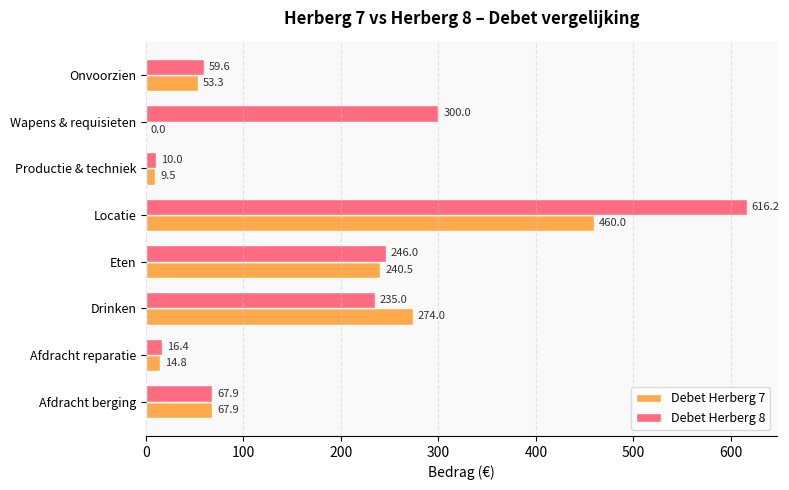

What is the maximum value for Debet Herberg 7?

460.0